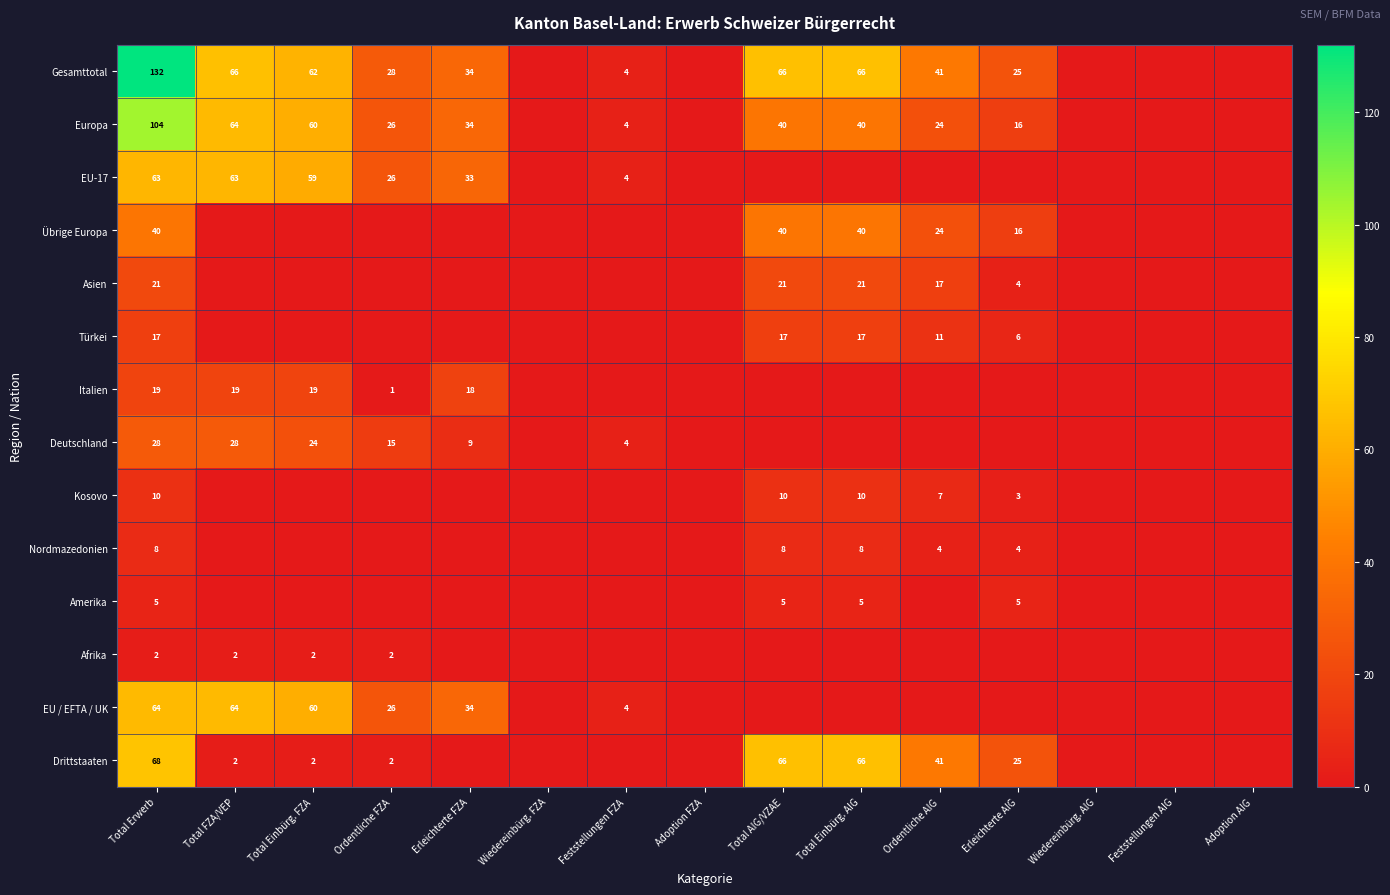

What is the total value across all series at Ordentliche FZA?

126